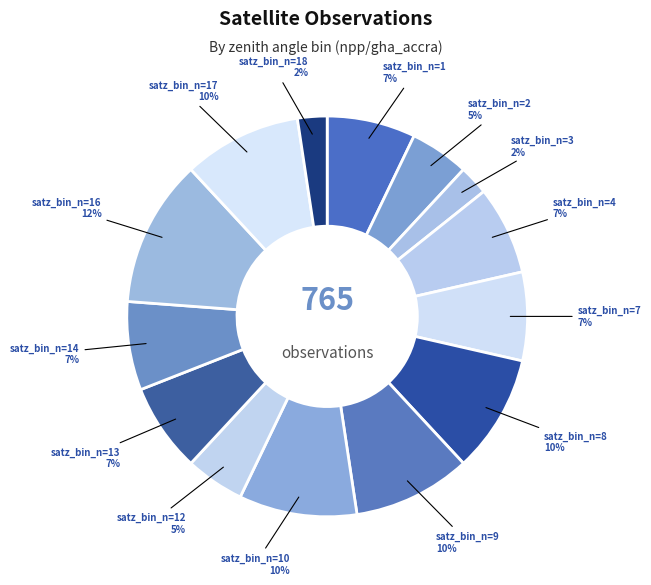

Count the number of slices in the pie.

14